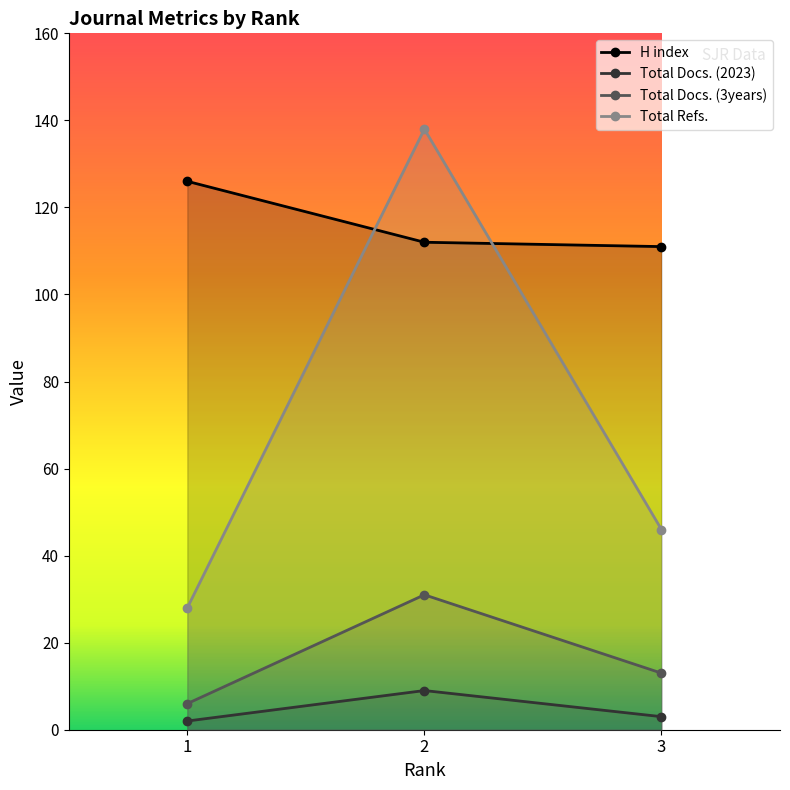

Reading right to left, list all the values displayed in this chart.

H index: 3=111	2=112	1=126
Total Docs. (2023): 3=3	2=9	1=2
Total Docs. (3years): 3=13	2=31	1=6
Total Refs.: 3=46	2=138	1=28